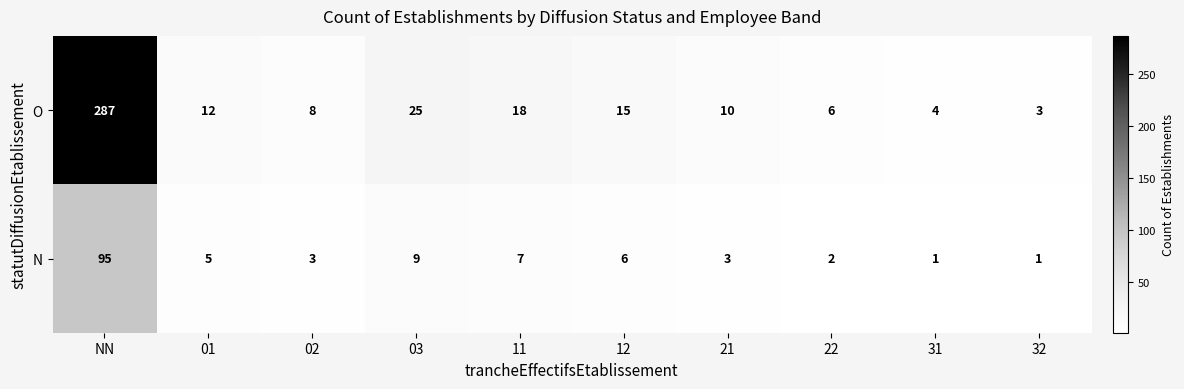

Reading left to right, what are all the values shown in this chart?

O: 287	12	8	25	18	15	10	6	4	3
N: 95	5	3	9	7	6	3	2	1	1